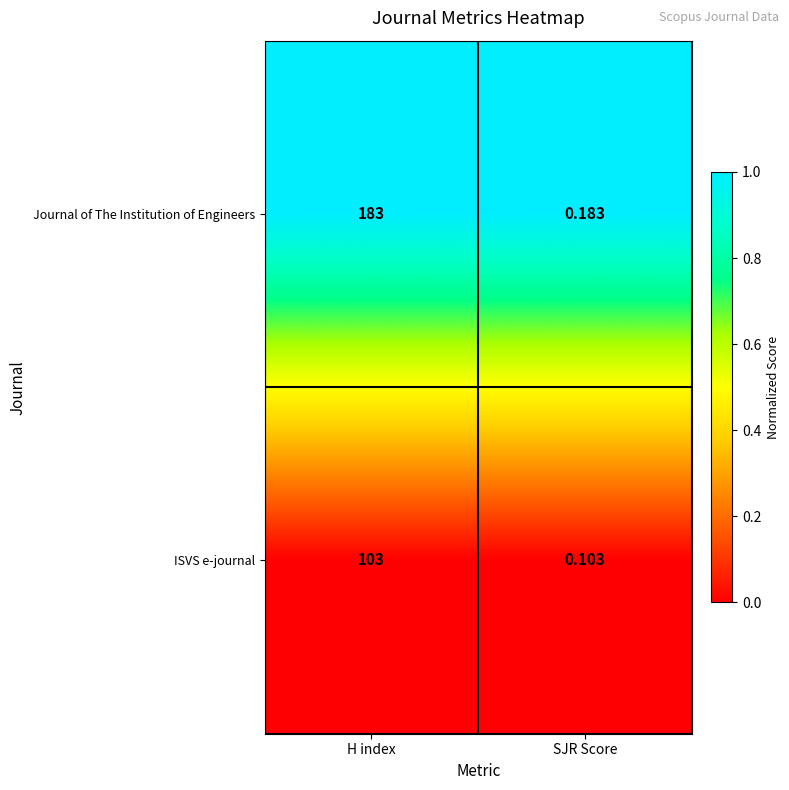

Which category has the lowest value across all series?

SJR Score